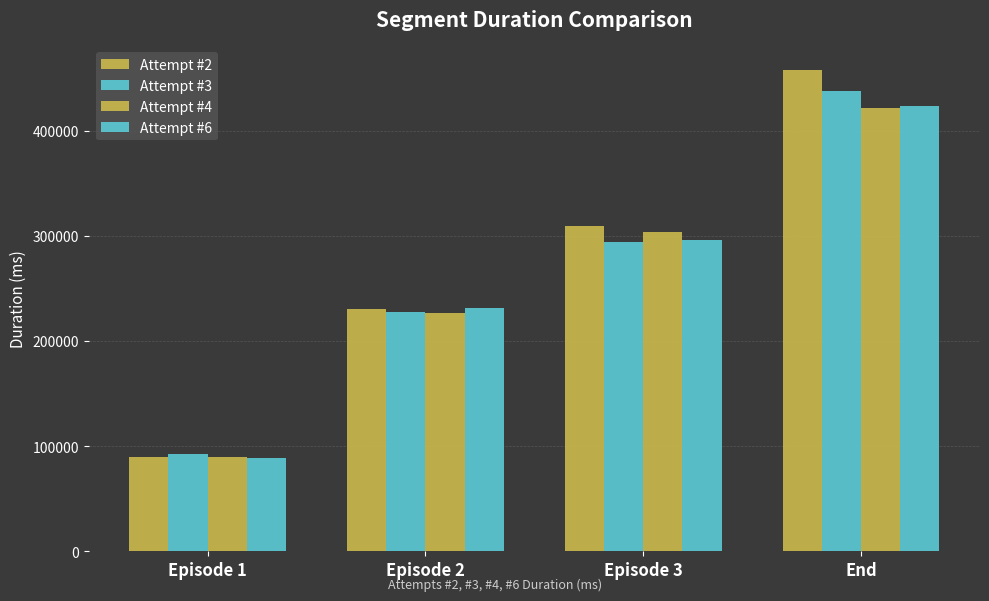

List the labels in order of Attempt #3 value, smallest first.

Episode 1, Episode 2, Episode 3, End